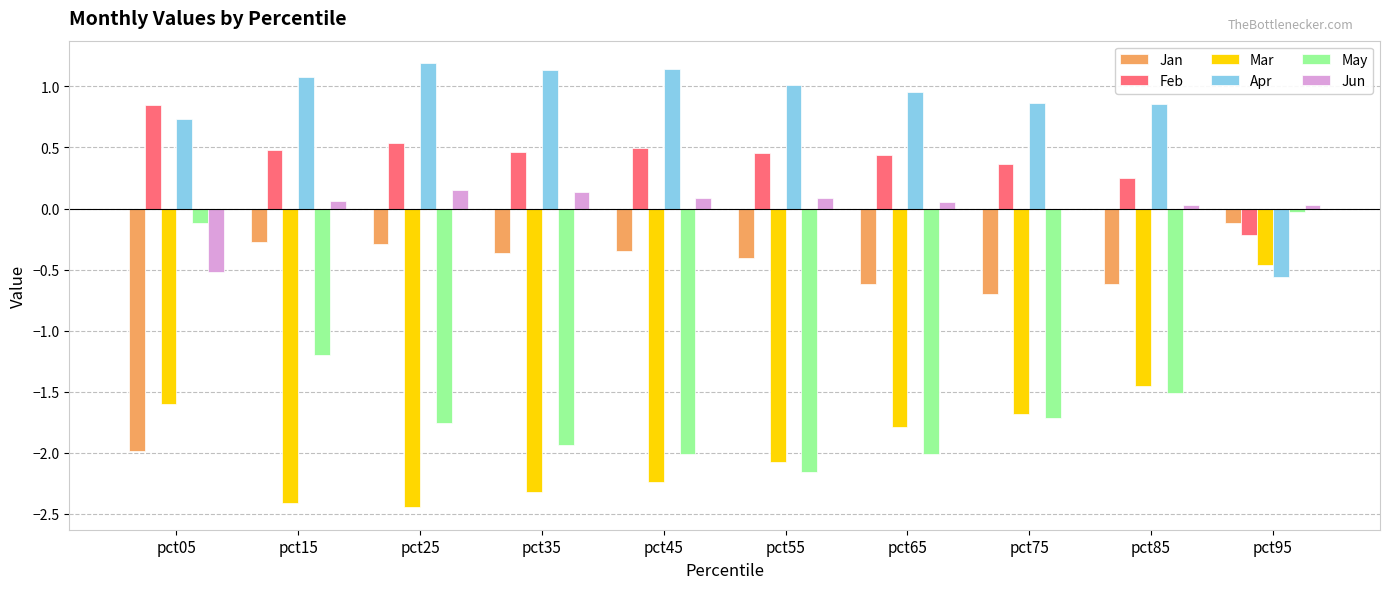

Which series has the largest total across all categories?

Apr